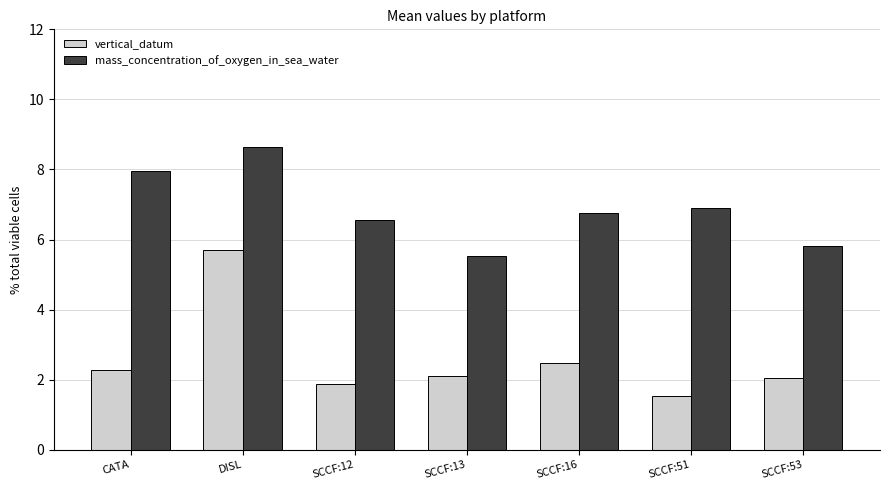

List the labels in order of mass_concentration_of_oxygen_in_sea_water value, smallest first.

SCCF:13, SCCF:53, SCCF:12, SCCF:16, SCCF:51, CATA, DISL